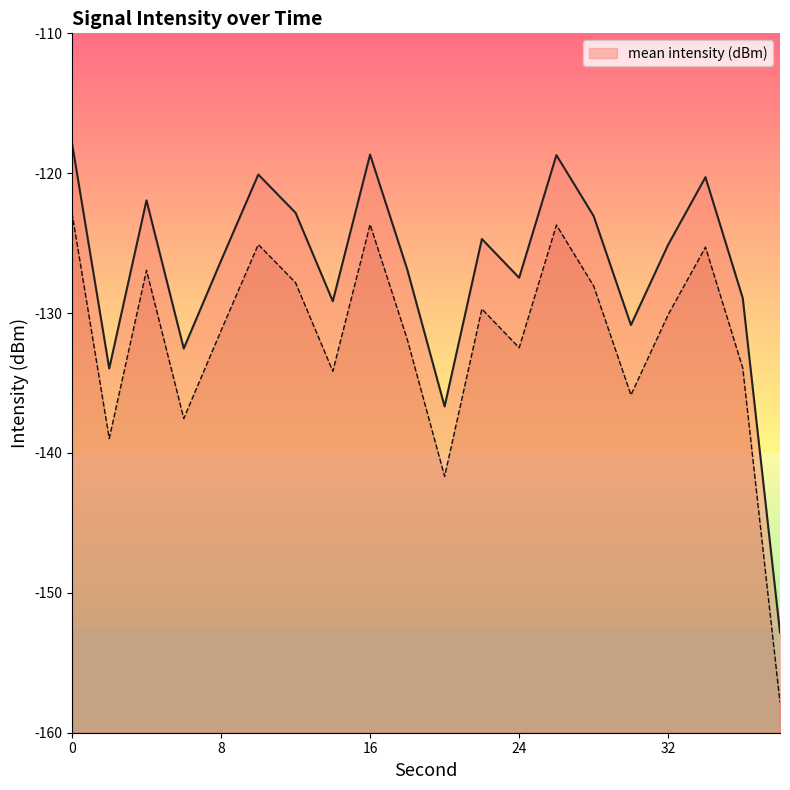

At which label is the value closest to -135?

2